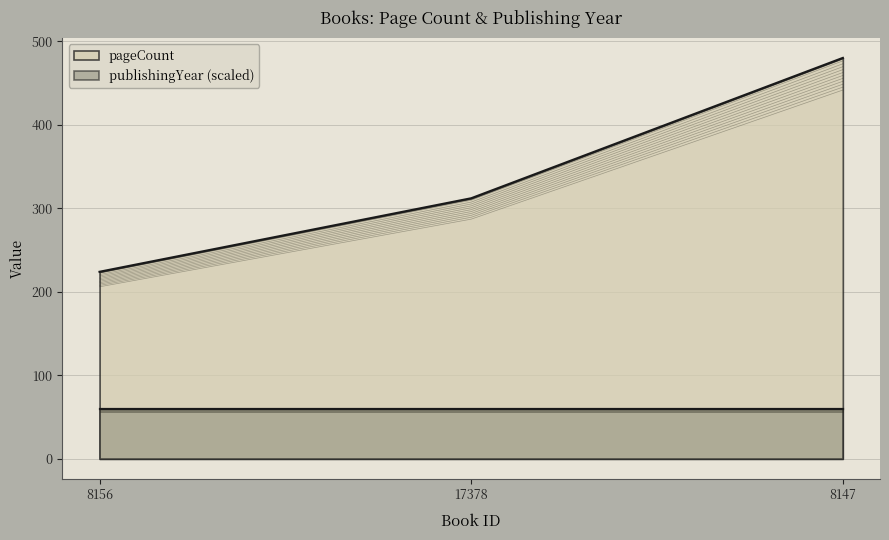

Rank the categories by value from lowest to highest.

8156, 17378, 8147